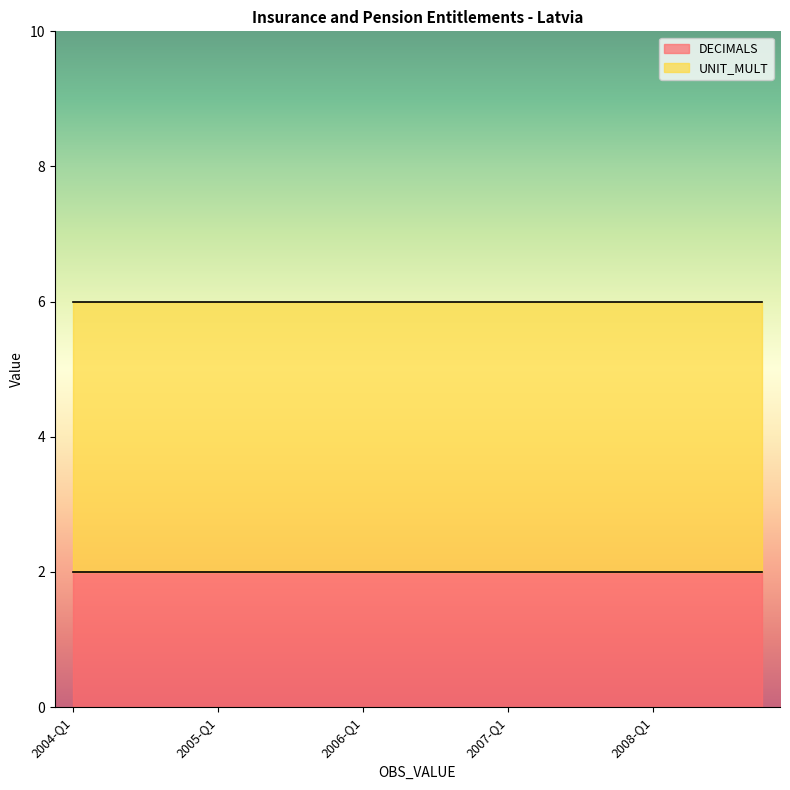

What are all the series names shown in the legend?

DECIMALS, UNIT_MULT